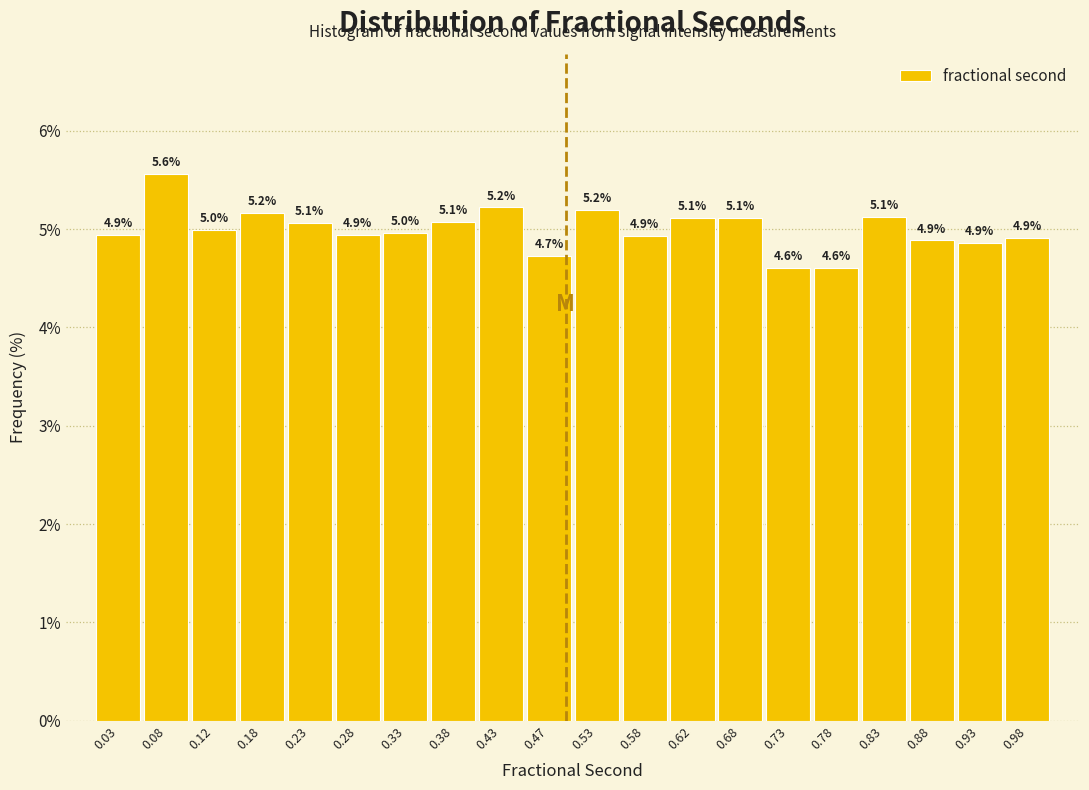

Which range on the x-axis has the tallest bar?

0.05 to 0.10